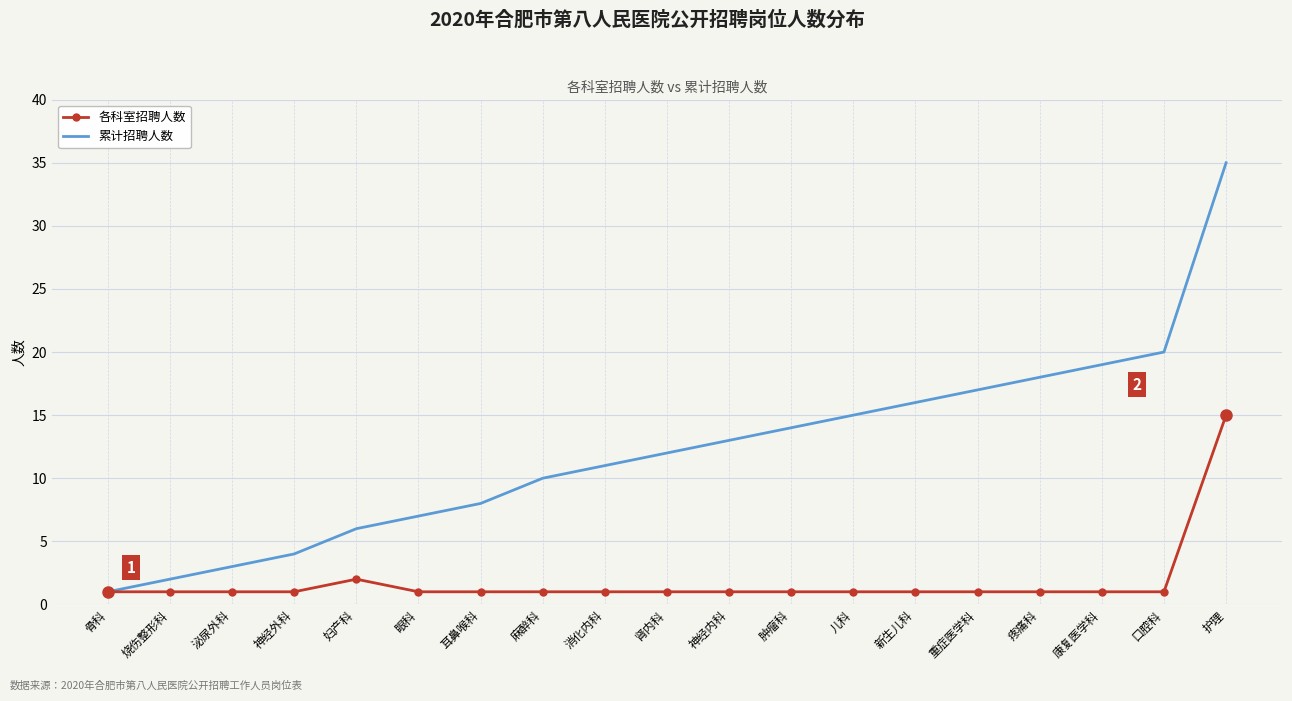

The value of 累计招聘人数 at 消化内科 is 5. True or false?

False